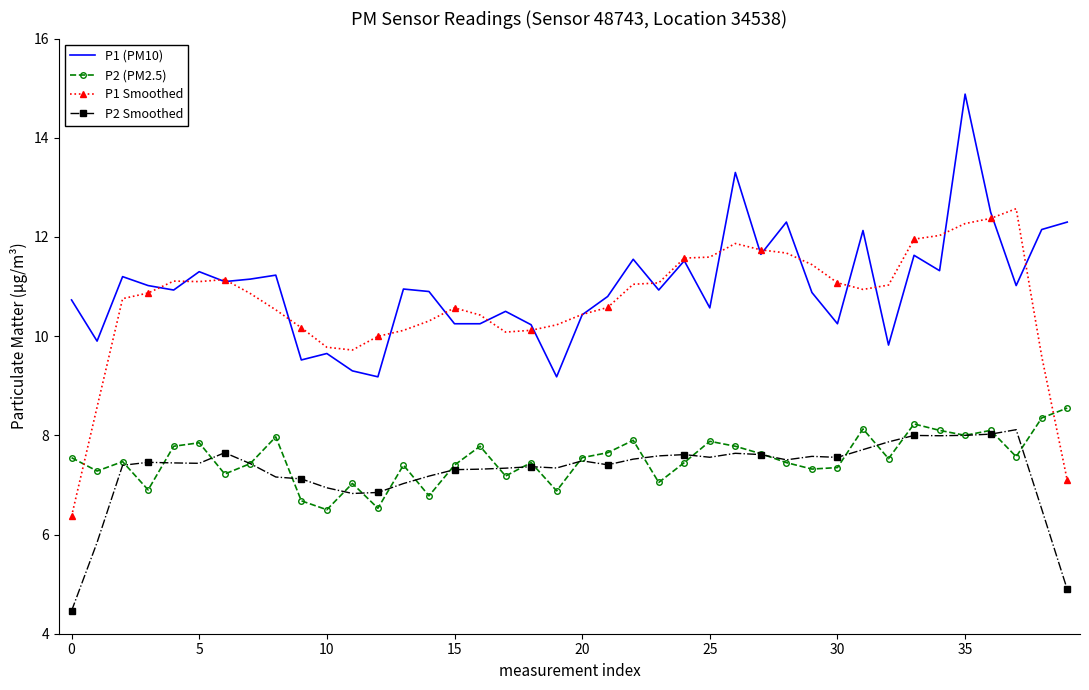

What is the maximum value for P1 Smoothed?

12.6